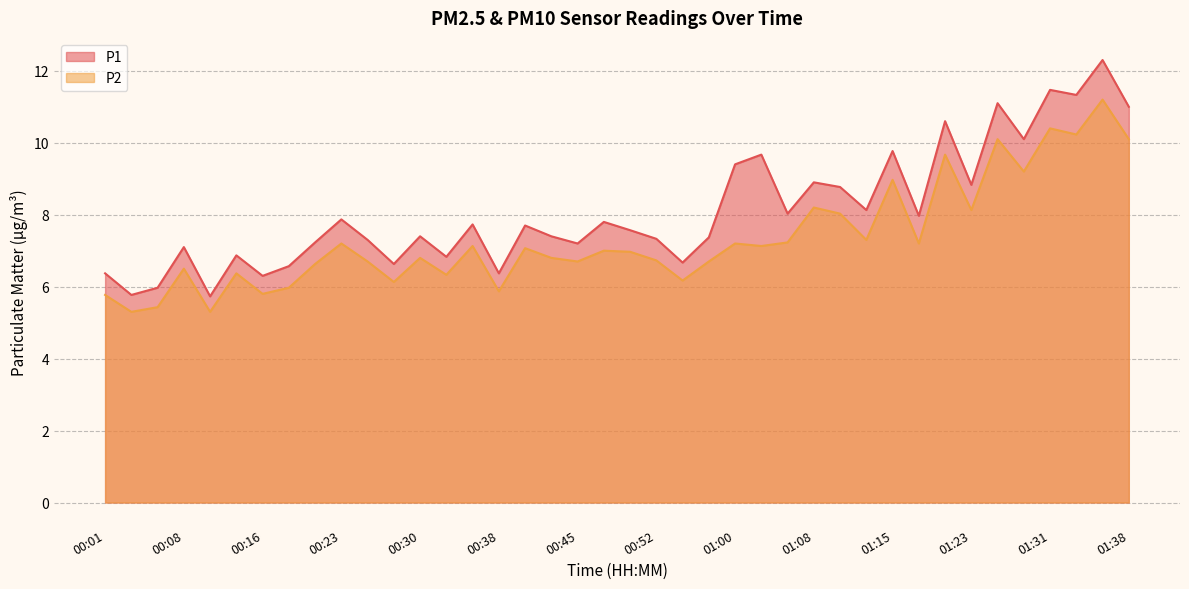

Count the number of data series in this chart.

2